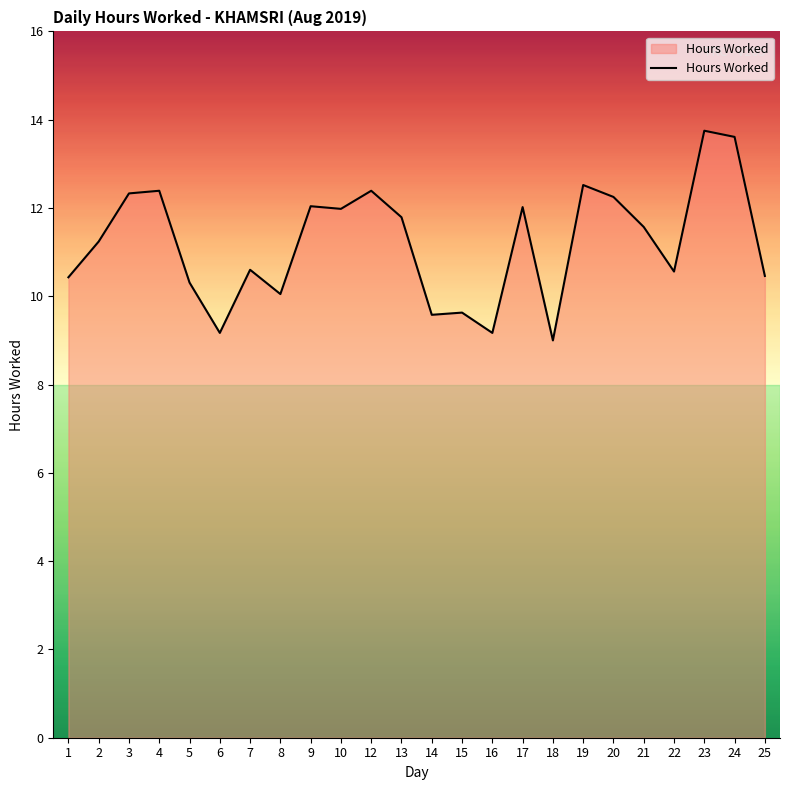

What is the maximum value shown in the chart?

13.8